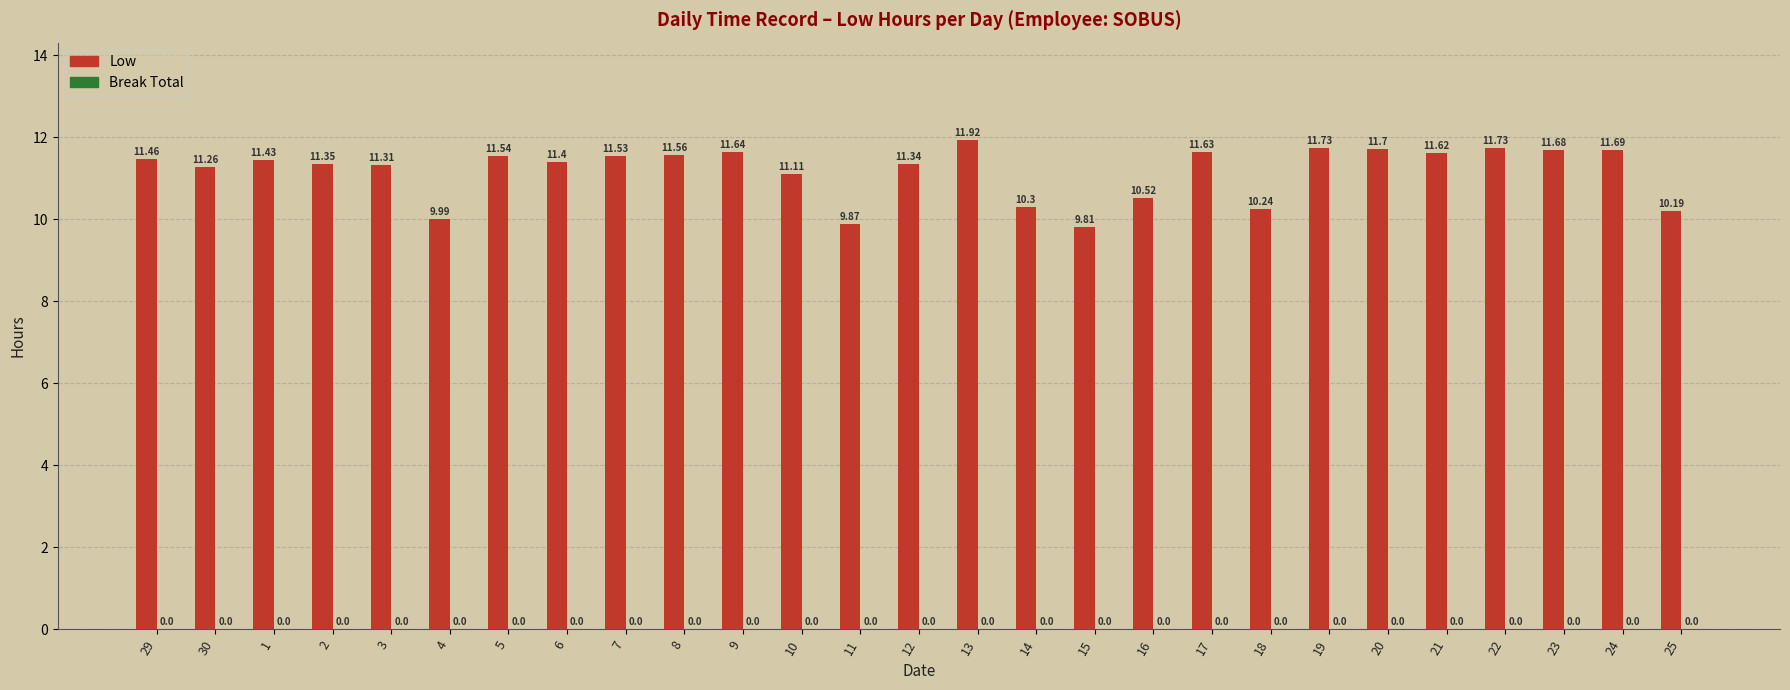

Approximately how many times larger is the value at 12 compared to 1?

1.0